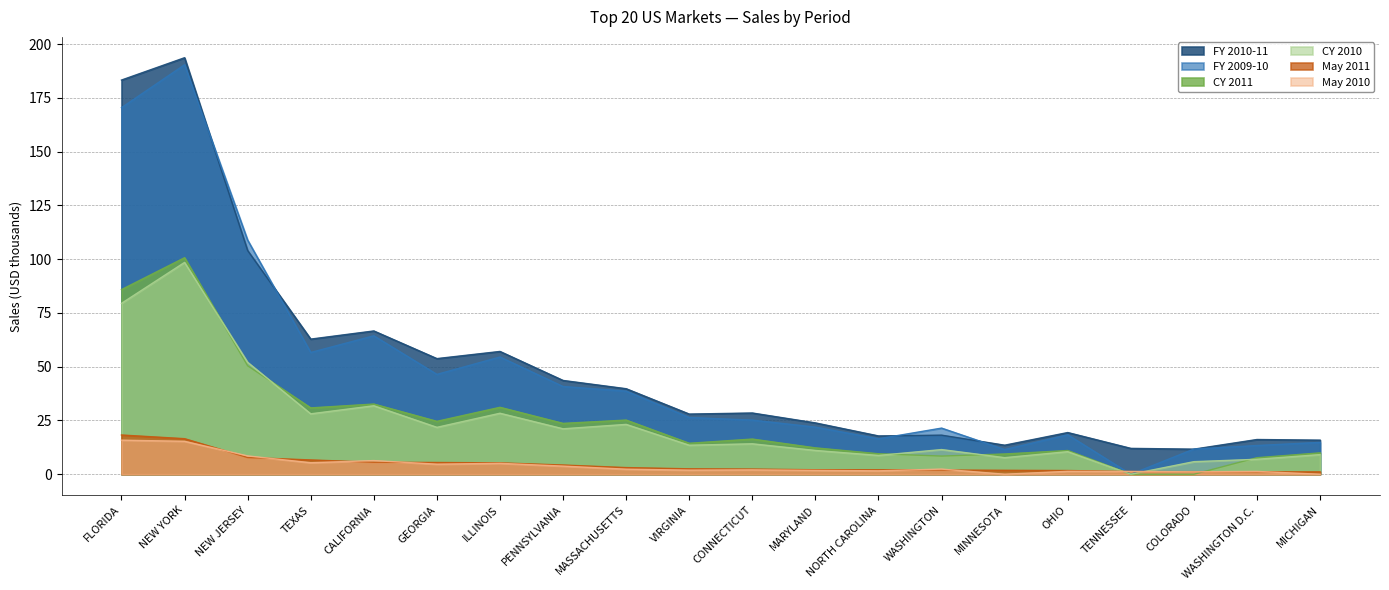

Where do May 2010 and May 2011 first cross each other?

NEW YORK and NEW JERSEY